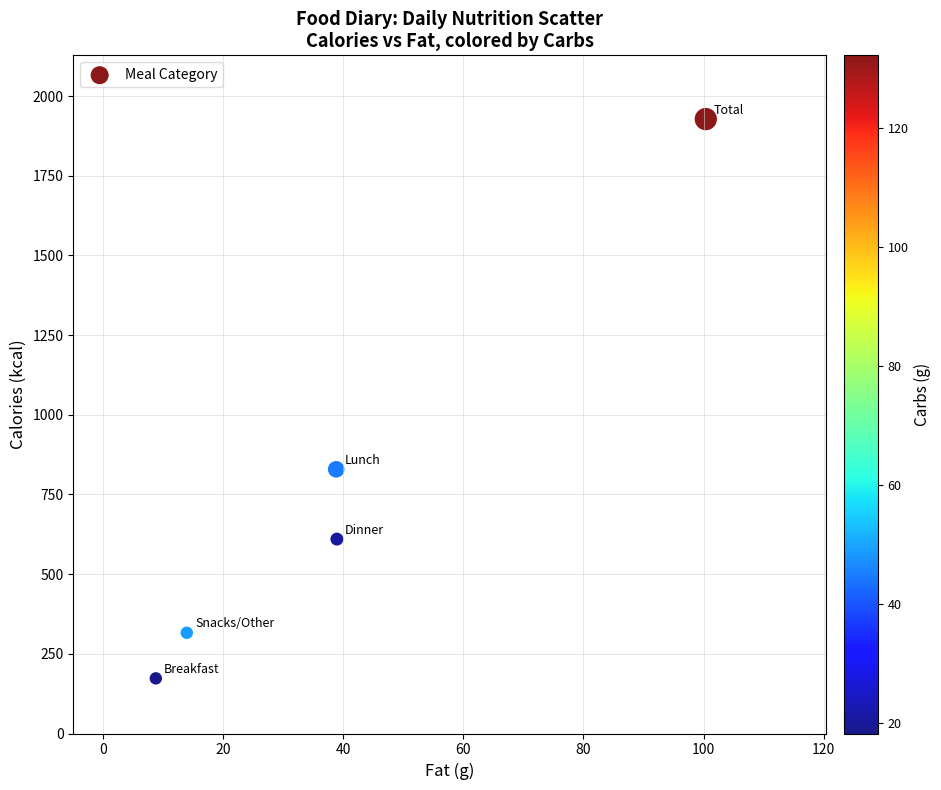

What is the range of Y values (max minus min)?

1755